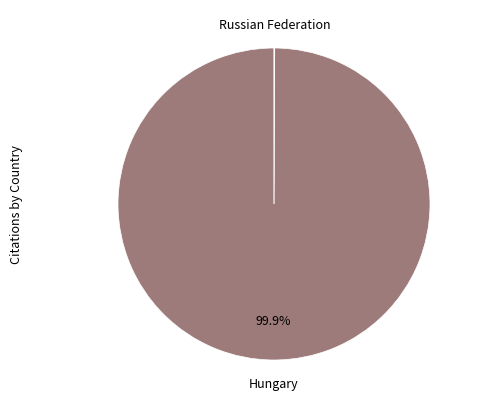

Does any single category account for the majority?

Yes